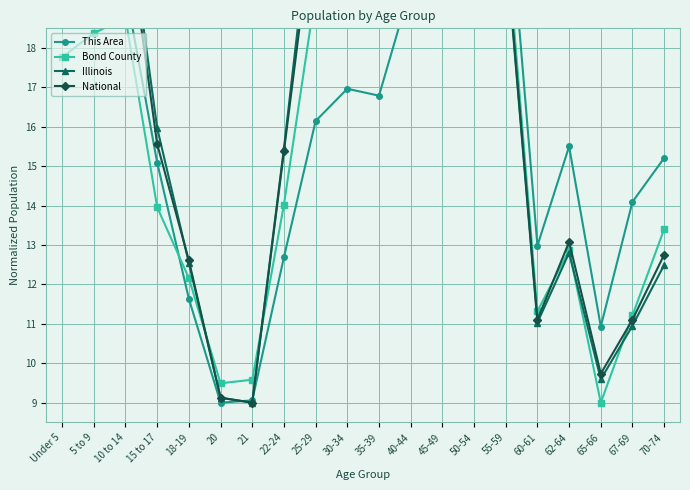

Which category has the lowest value in the Illinois series?

21